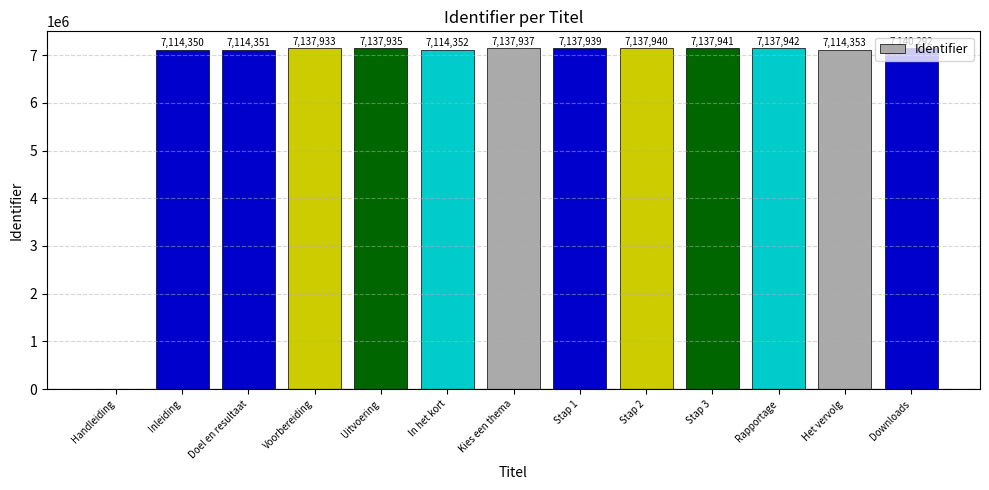

Reading left to right, list all the values displayed in this chart.

Handleiding=0	Inleiding=7114350	Doel en resultaat=7114351	Voorbereiding=7137933	Uitvoering=7137935	In het kort=7114352	Kies een thema=7137937	Stap 1=7137939	Stap 2=7137940	Stap 3=7137941	Rapportage=7137942	Het vervolg=7114353	Downloads=7140292